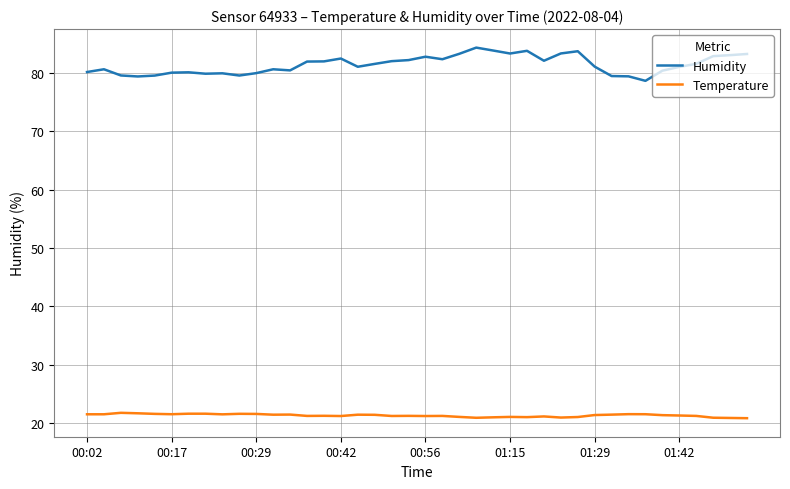

List the series in order of their overall mean, lowest first.

Temperature, Humidity